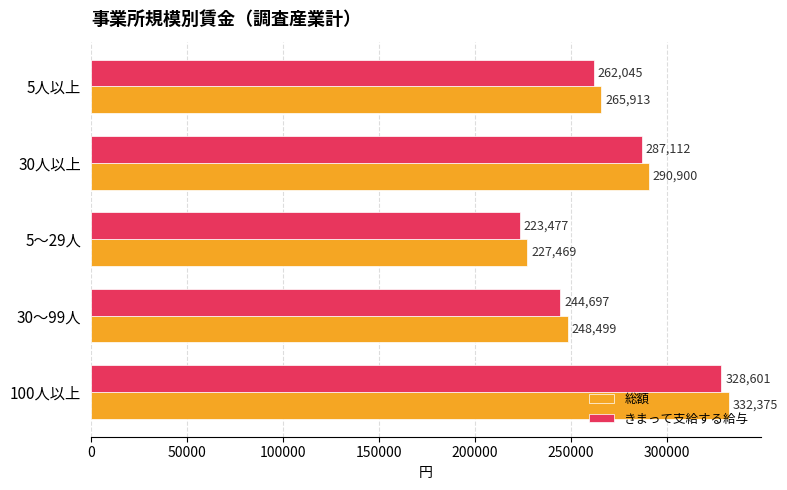

Read the 総額 value at 5人以上.

265913